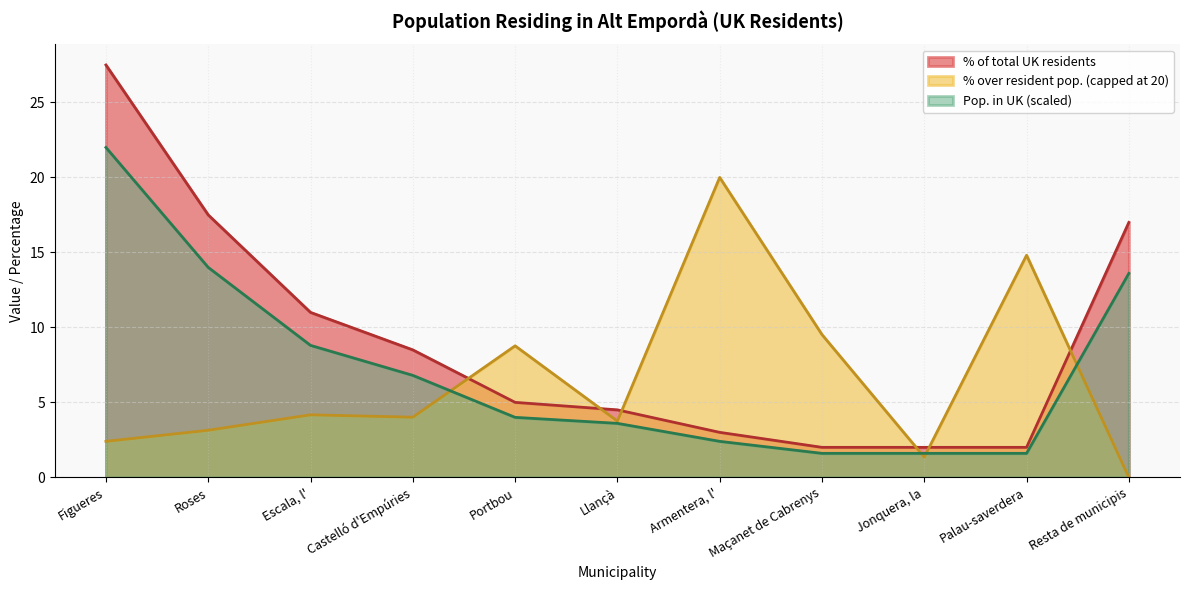

List the labels in order of Population in selected place (abs) value, largest first.

Figueres, Roses, Resta de municipis, Escala, l', Castelló d'Empúries, Portbou, Llançà, Armentera, l', Maçanet de Cabrenys, Jonquera, la, Palau-saverdera